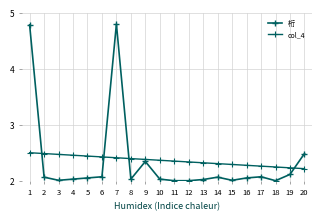

List the series in order of their peak value, lowest first.

col_4, 桁